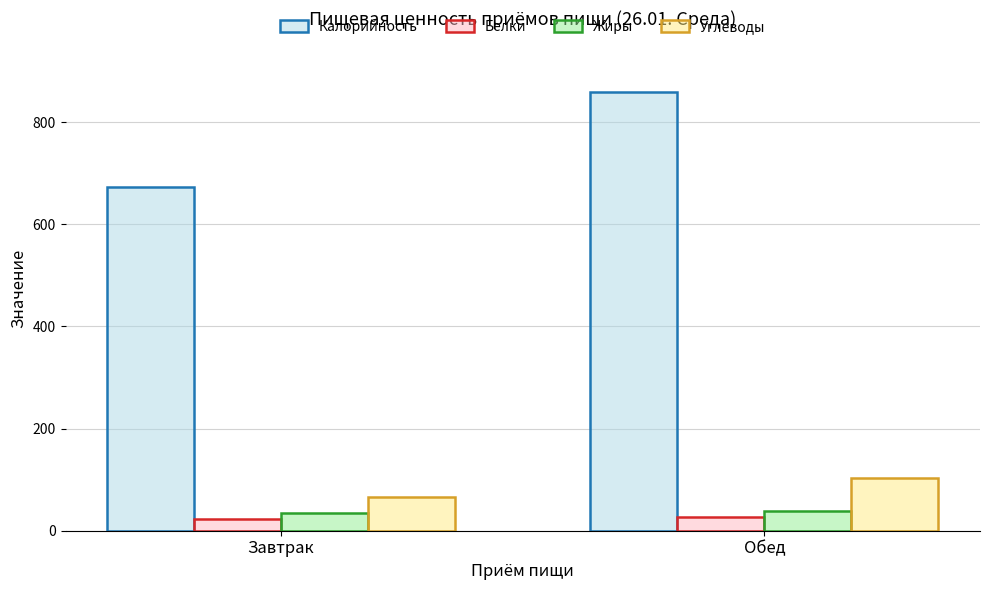

Which category has the highest value in the Углеводы series?

Обед